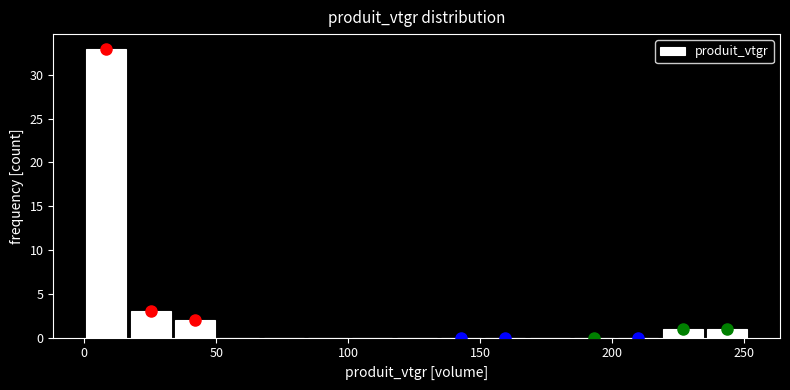

Around what value on the x-axis is the tallest bar? Give the approximate position of its centre, as read against the axis.

10